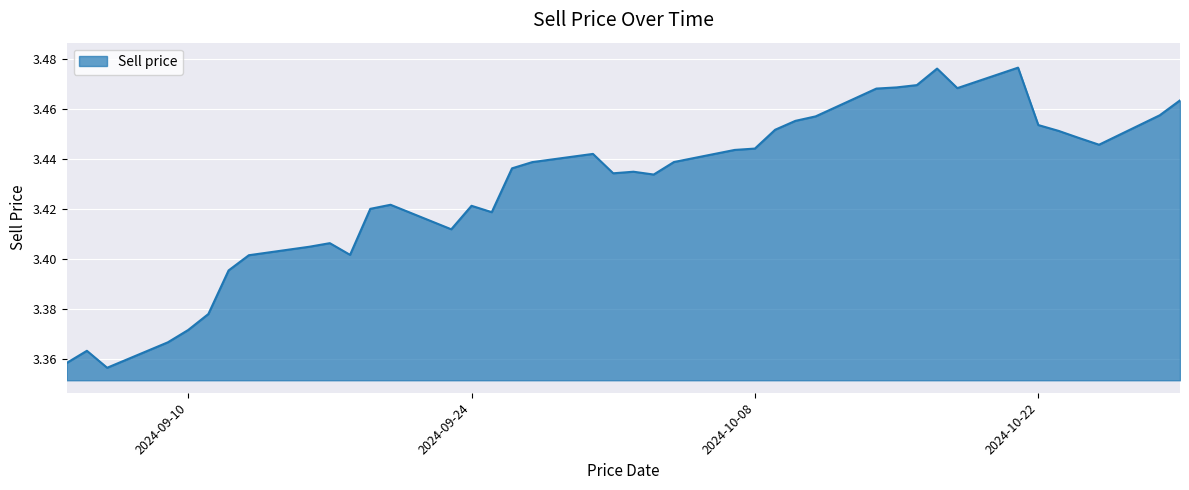

What is the minimum value shown in the chart?

3.4